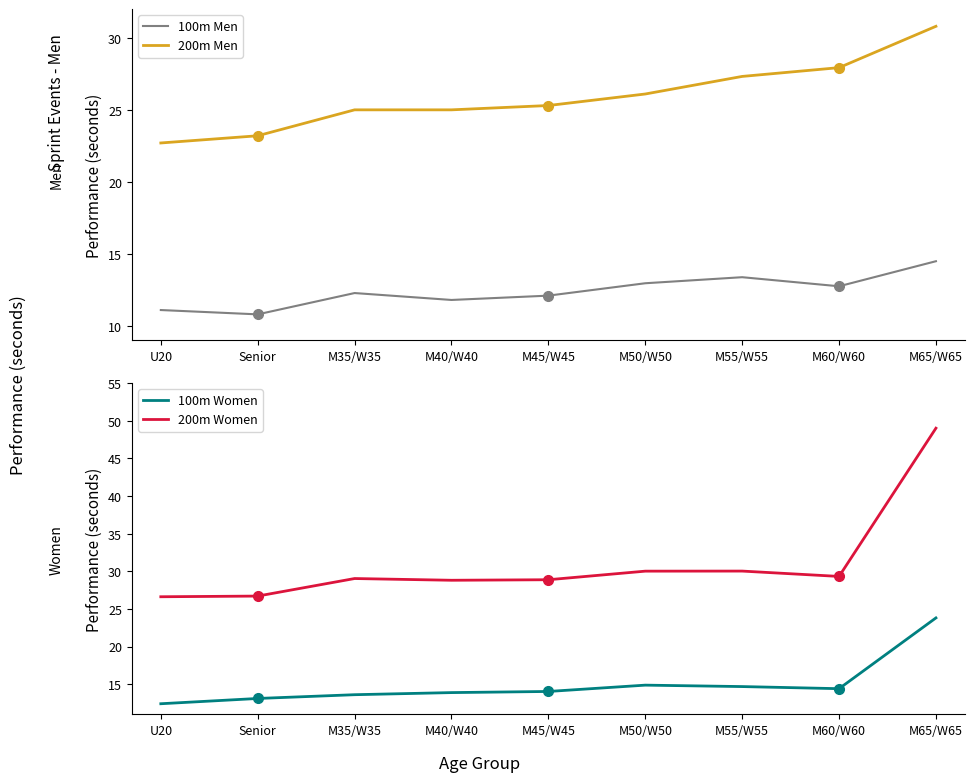

What is the value of the 200m Women point at the 3rd from the left?

29.0